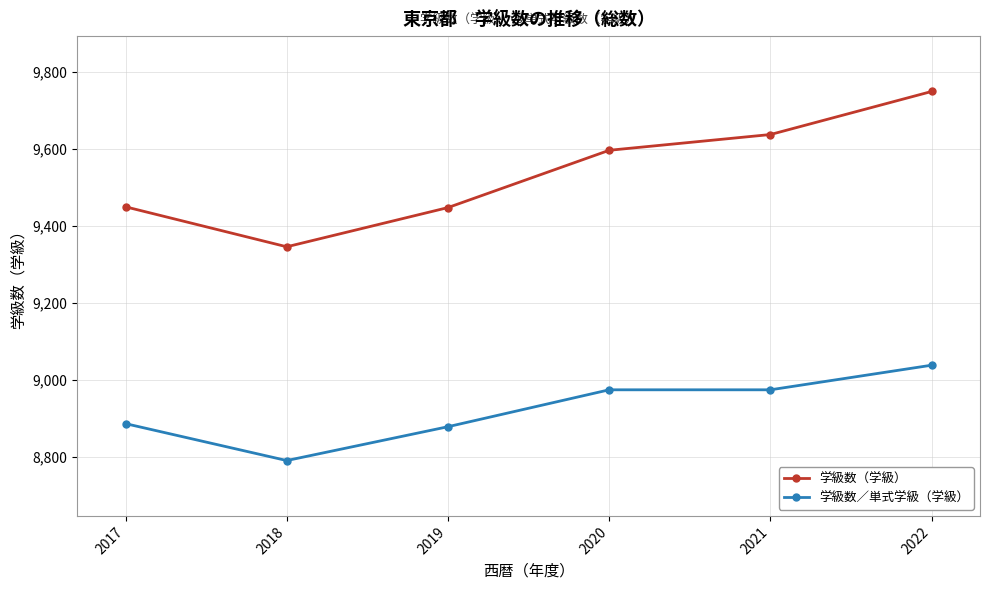

What is the sum of all 学級数（学級） values?

57229